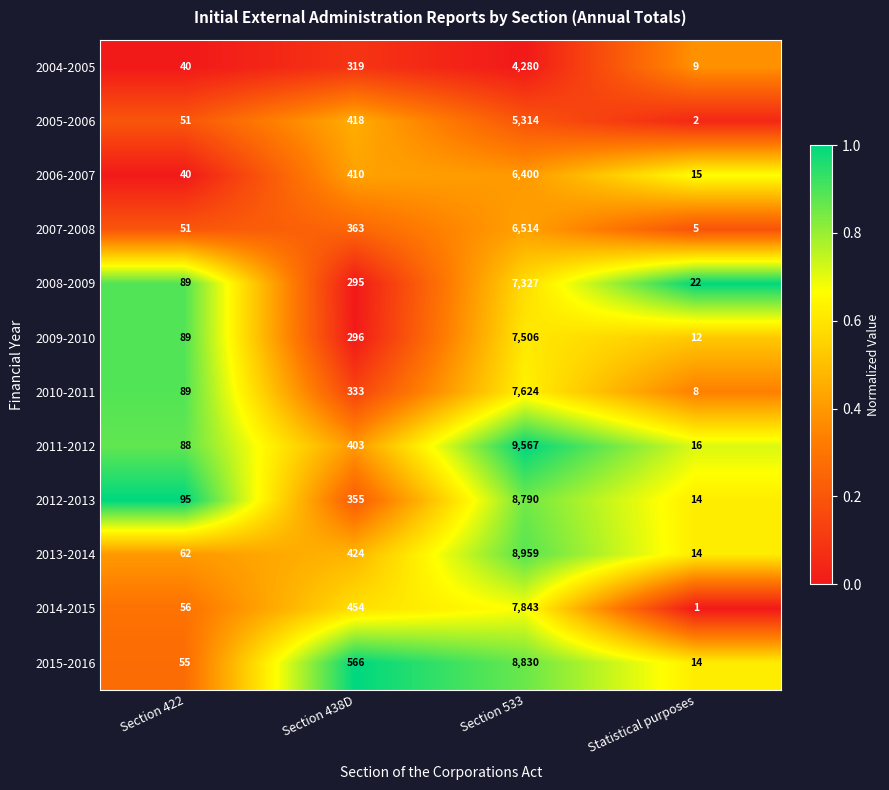

Rank the series by their maximum value, from lowest to highest.

2004-2005, 2005-2006, 2006-2007, 2007-2008, 2008-2009, 2009-2010, 2010-2011, 2014-2015, 2012-2013, 2015-2016, 2013-2014, 2011-2012